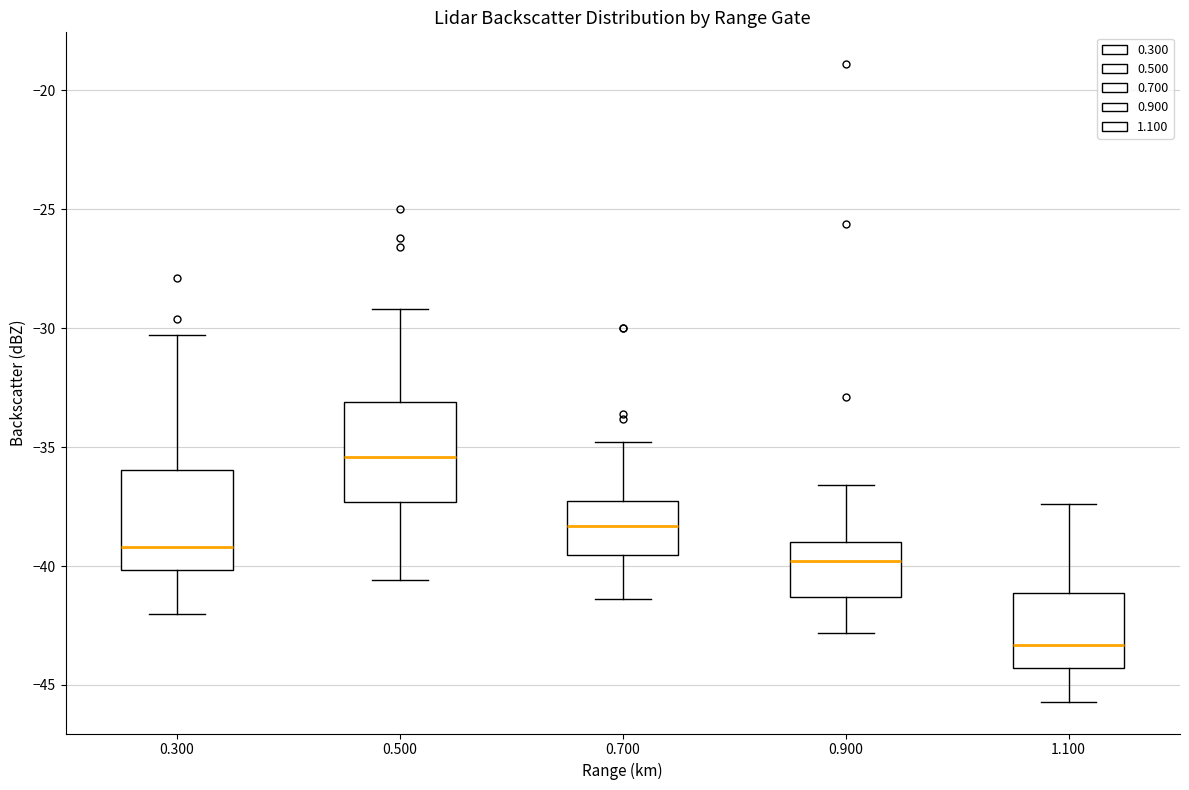

Reading left to right, read every box against the y-axis: the position of its median line, the range the box covers, and the ends of its whiskers. The values are not printed on the chart, so give them approximately, as read against the axis.

0.300: median -39.0, box -40.0 to -36.0, whiskers -42.0 to -30.5
0.500: median -35.5, box -37.5 to -33.0, whiskers -40.5 to -29.0
0.700: median -38.5, box -39.5 to -37.0, whiskers -41.5 to -35.0
0.900: median -40.0, box -41.5 to -39.0, whiskers -43.0 to -36.5
1.100: median -43.5, box -44.5 to -41.0, whiskers -45.5 to -37.5